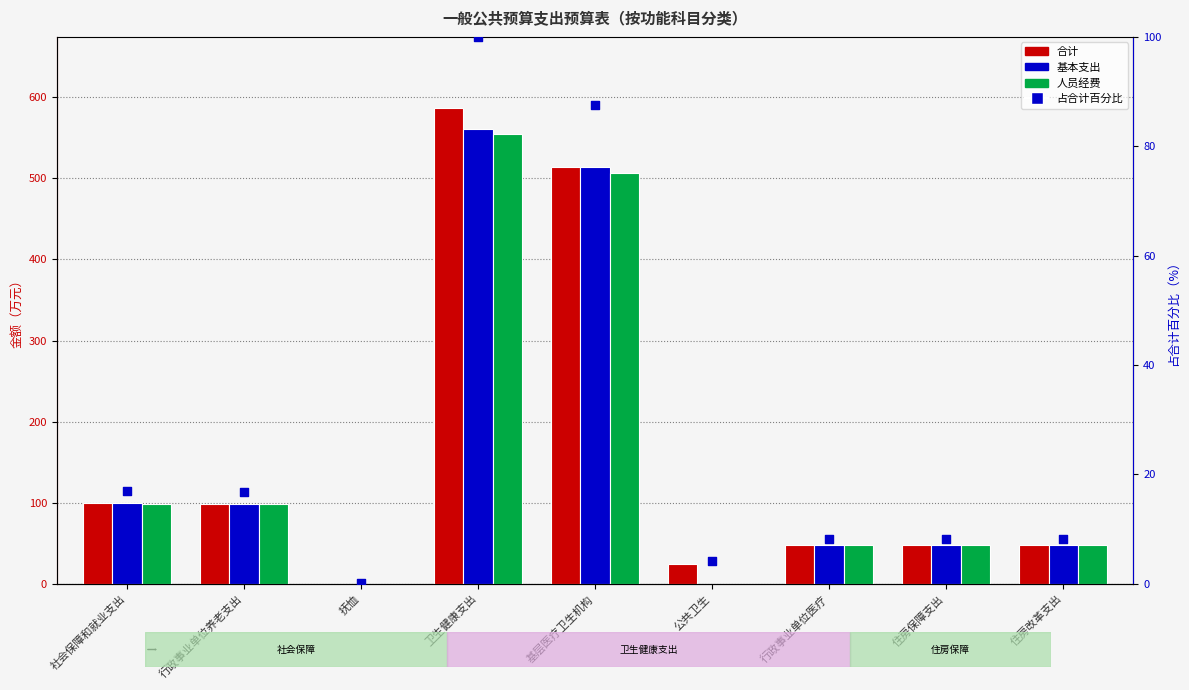

Which series reaches the minimum Y coordinate?

基本支出